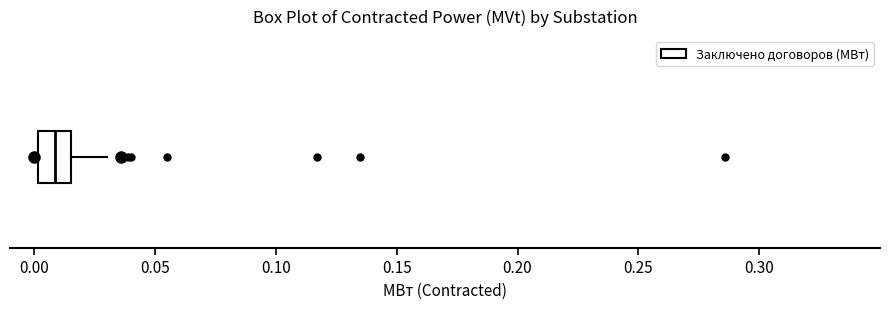

Read this box plot against the x-axis: the position of the median line, the range covered by the box, and the ends of both whiskers. The values are not printed on the chart, so give them approximately, as read against the axis.

median 0.010, box 0.000 to 0.015, whiskers 0.000 (just left of the box's left edge) to 0.030